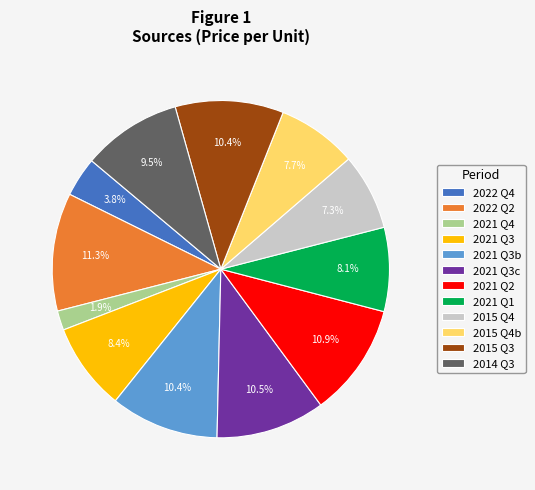

Which category has the smallest portion of the pie?

2021 Q4